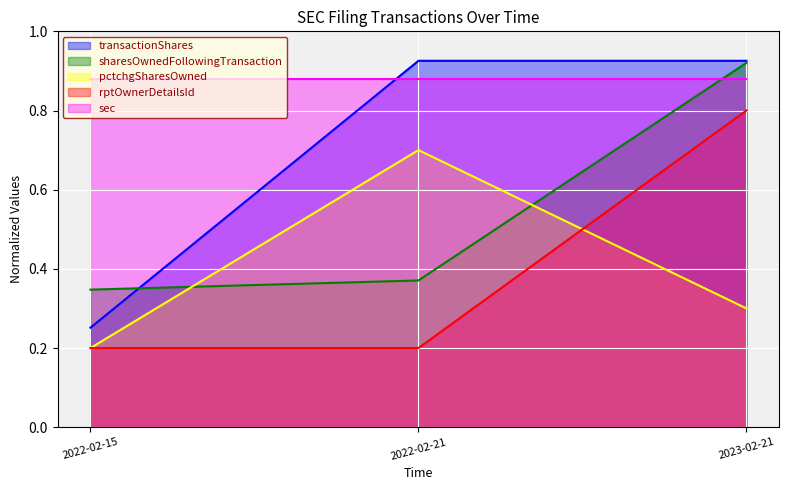

Does the chart display data point markers on the line(s)?

No